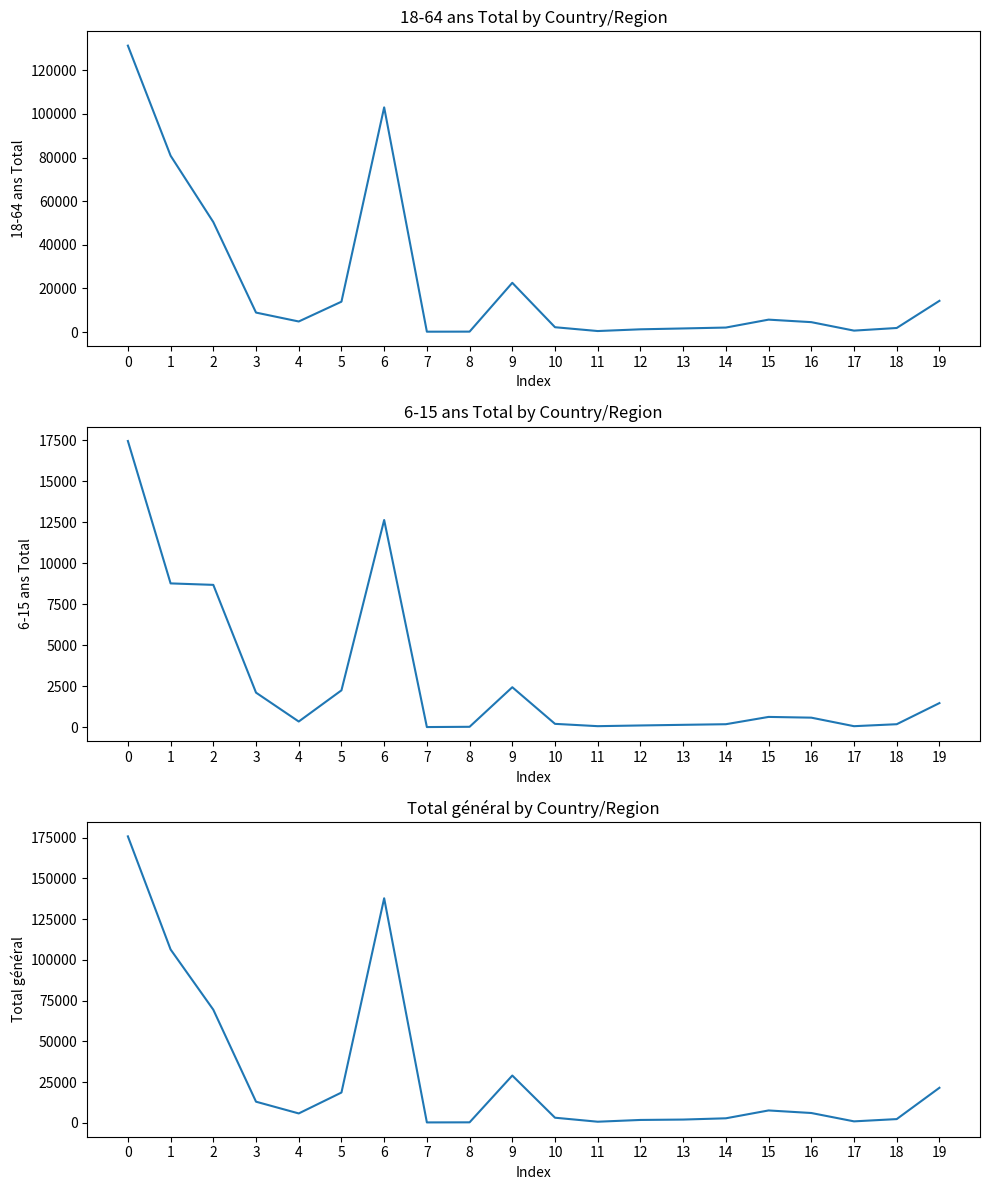

Reading left to right, extract all data points from this chart.

18-64 ans Total (col_11): 131259	80833	50426	8963	4888	13961	102979	213	242	22605	2258	511	1303	1695	2110	5734	4585	703	1908	14351
6-15 ans Total (col_5): 17450	8770	8680	2111	350	2251	12634	13	29	2441	208	67	110	149	186	631	586	66	186	1474
Total général (col_2): 175714	106330	69384	12961	5760	18579	137747	250	302	29007	3134	682	1766	2002	2776	7593	6026	900	2289	21497